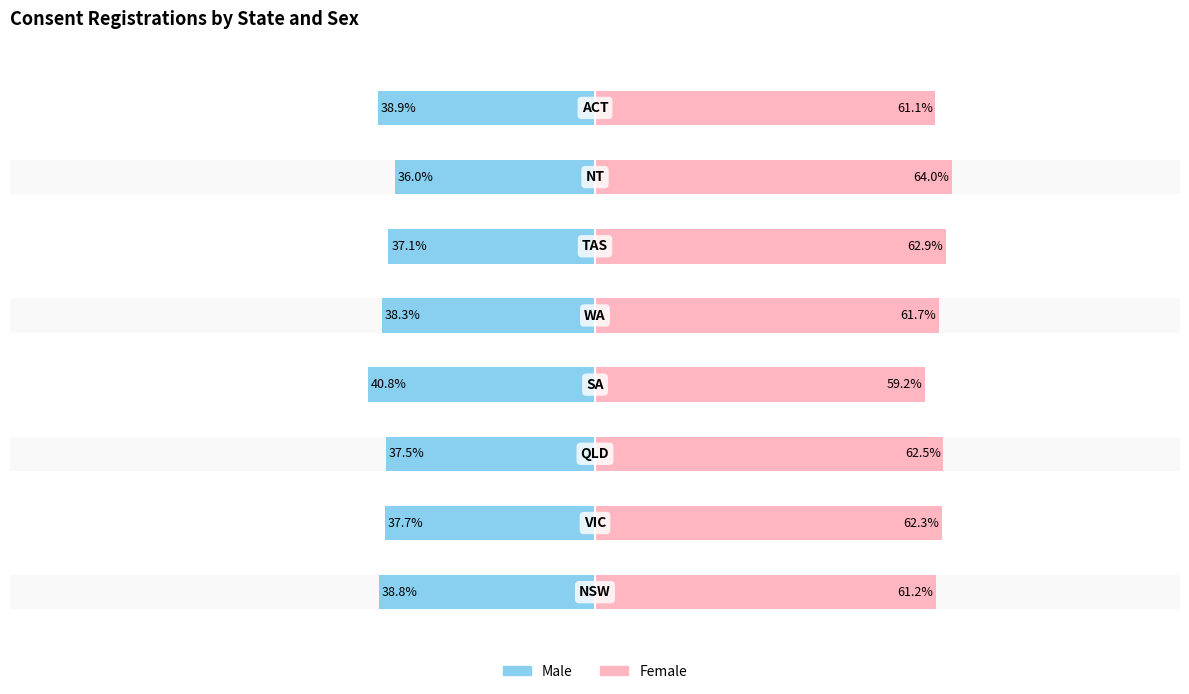

Reading right to left, transcribe all the data shown in this chart.

Male: 7=-38.9	6=-36.0	5=-37.1	4=-38.3	3=-40.8	2=-37.5	1=-37.7	0=-38.8
Female: 7=61.1	6=64.0	5=62.9	4=61.7	3=59.2	2=62.5	1=62.3	0=61.2